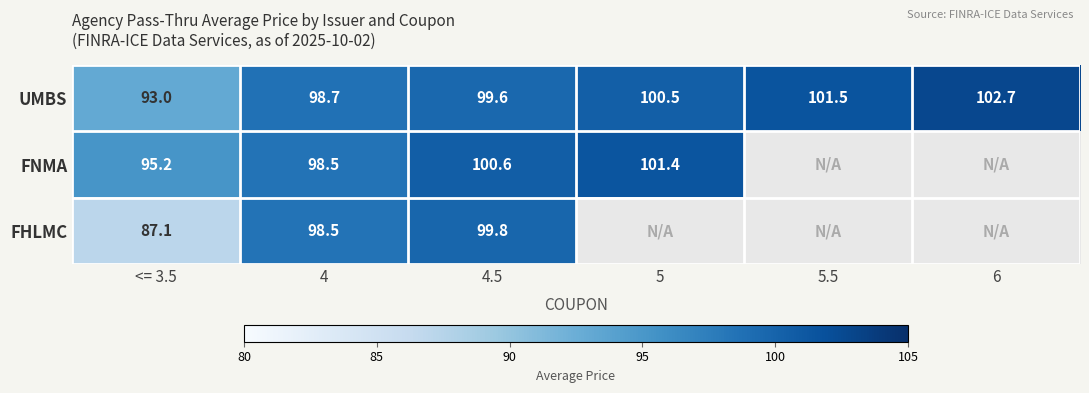

Is the value of UMBS at <= 3.5 greater than the value of FNMA at 4.5?

No